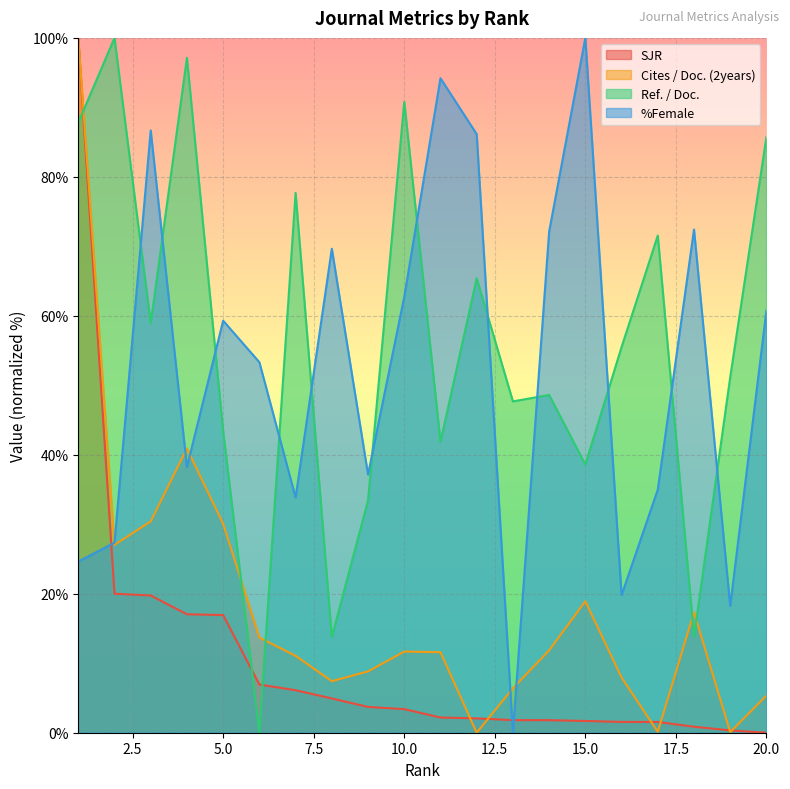

Which category has the lowest value in the Ref. / Doc. series?

6